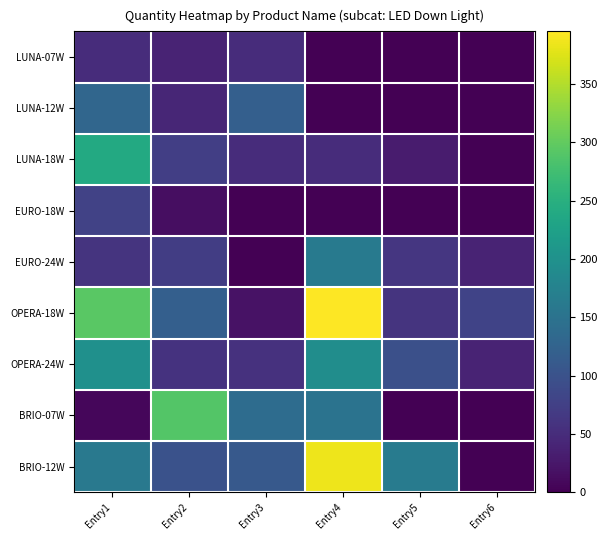

How many data points does each series have?

6